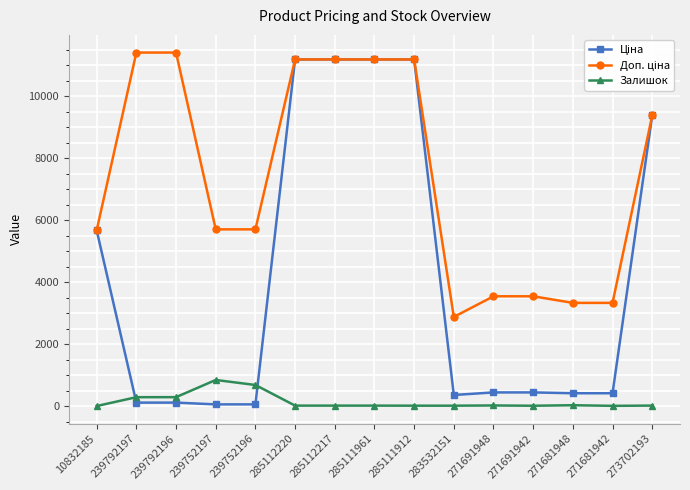

At how many categories does at least one series exceed 8007?

7